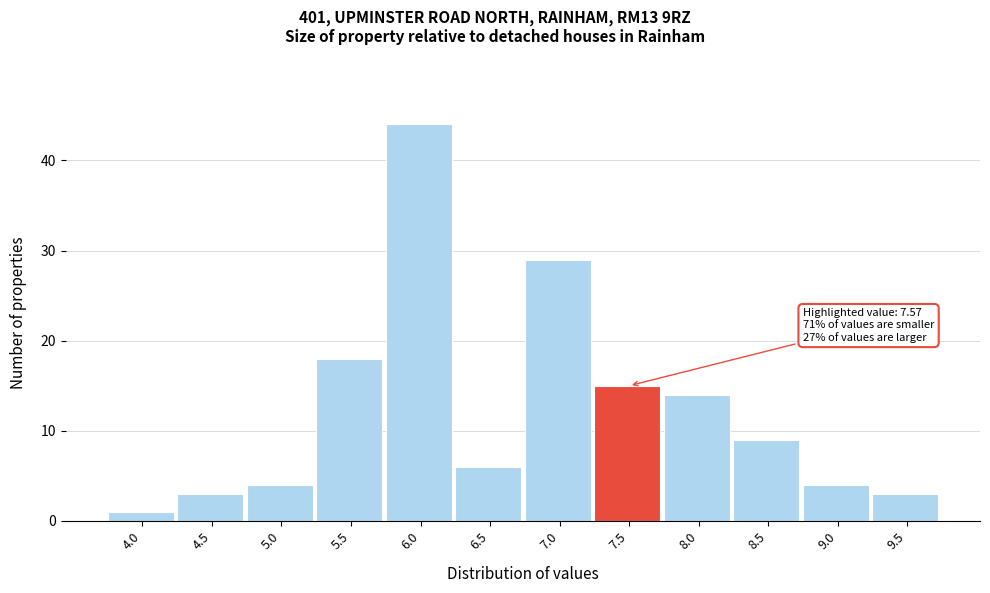

Reading left to right, list all the values displayed in this chart.

1	3	4	18	44	6	29	15	14	9	4	3